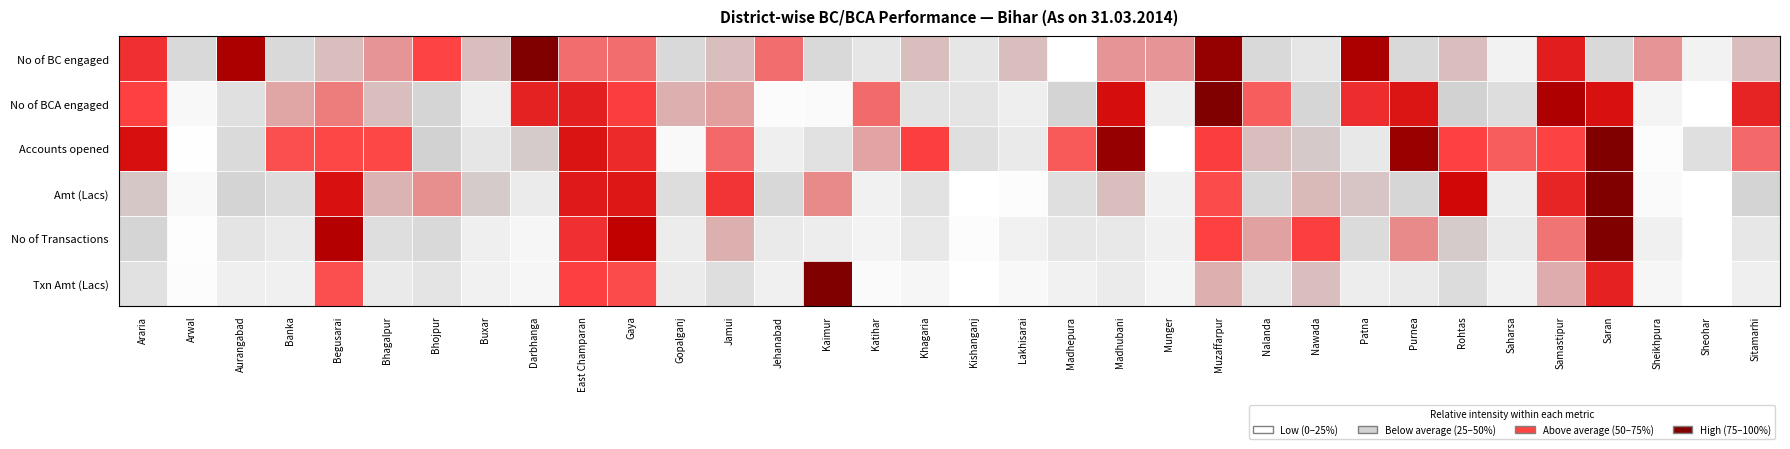

Reading right to left, transcribe all the data shown in this chart.

No of BC engaged: Sitamarhi=0.3	Sheohar=0.1	Sheikhpura=0.4	Saran=0.2	Samastipur=0.6	Saharsa=0.1	Rohtas=0.3	Purnea=0.2	Patna=0.9	Nawada=0.1	Nalanda=0.2	Muzaffarpur=0.9	Munger=0.4	Madhubani=0.4	Madhepura=0.0	Lakhisarai=0.3	Kishanganj=0.1	Khagaria=0.3	Katihar=0.1	Kaimur=0.2	Jehanabad=0.4	Jamui=0.3	Gopalganj=0.2	Gaya=0.4	East Champaran=0.4	Darbhanga=1.0	Buxar=0.3	Bhojpur=0.5	Bhagalpur=0.4	Begusarai=0.3	Banka=0.2	Aurangabad=0.9	Arwal=0.2	Araria=0.6
No of BCA engaged: Sitamarhi=0.6	Sheohar=0.0	Sheikhpura=0.1	Saran=0.7	Samastipur=0.8	Saharsa=0.2	Rohtas=0.3	Purnea=0.7	Patna=0.6	Nawada=0.2	Nalanda=0.5	Muzaffarpur=1.0	Munger=0.1	Madhubani=0.7	Madhepura=0.2	Lakhisarai=0.1	Kishanganj=0.1	Khagaria=0.2	Katihar=0.4	Kaimur=0.0	Jehanabad=0.0	Jamui=0.3	Gopalganj=0.3	Gaya=0.5	East Champaran=0.6	Darbhanga=0.6	Buxar=0.1	Bhojpur=0.2	Bhagalpur=0.3	Begusarai=0.4	Banka=0.3	Aurangabad=0.2	Arwal=0.0	Araria=0.5
Accounts opened: Sitamarhi=0.4	Sheohar=0.2	Sheikhpura=0.0	Saran=1.0	Samastipur=0.5	Saharsa=0.5	Rohtas=0.5	Purnea=0.9	Patna=0.1	Nawada=0.3	Nalanda=0.3	Muzaffarpur=0.5	Munger=0.0	Madhubani=0.9	Madhepura=0.5	Lakhisarai=0.1	Kishanganj=0.2	Khagaria=0.5	Katihar=0.3	Kaimur=0.2	Jehanabad=0.1	Jamui=0.4	Gopalganj=0.0	Gaya=0.6	East Champaran=0.7	Darbhanga=0.3	Buxar=0.1	Bhojpur=0.3	Bhagalpur=0.5	Begusarai=0.5	Banka=0.5	Aurangabad=0.2	Arwal=0.0	Araria=0.7
Amt (Lacs): Sitamarhi=0.2	Sheohar=0.0	Sheikhpura=0.0	Saran=1.0	Samastipur=0.6	Saharsa=0.1	Rohtas=0.7	Purnea=0.2	Patna=0.3	Nawada=0.3	Nalanda=0.2	Muzaffarpur=0.5	Munger=0.1	Madhubani=0.3	Madhepura=0.2	Lakhisarai=0.0	Kishanganj=0.0	Khagaria=0.2	Katihar=0.1	Kaimur=0.4	Jehanabad=0.2	Jamui=0.6	Gopalganj=0.2	Gaya=0.7	East Champaran=0.7	Darbhanga=0.1	Buxar=0.3	Bhojpur=0.4	Bhagalpur=0.3	Begusarai=0.7	Banka=0.2	Aurangabad=0.2	Arwal=0.0	Araria=0.3
No of Transactions: Sitamarhi=0.1	Sheohar=0.0	Sheikhpura=0.1	Saran=1.0	Samastipur=0.4	Saharsa=0.1	Rohtas=0.3	Purnea=0.4	Patna=0.2	Nawada=0.5	Nalanda=0.3	Muzaffarpur=0.5	Munger=0.1	Madhubani=0.1	Madhepura=0.1	Lakhisarai=0.1	Kishanganj=0.0	Khagaria=0.1	Katihar=0.1	Kaimur=0.1	Jehanabad=0.1	Jamui=0.3	Gopalganj=0.1	Gaya=0.8	East Champaran=0.6	Darbhanga=0.1	Buxar=0.1	Bhojpur=0.2	Bhagalpur=0.2	Begusarai=0.8	Banka=0.1	Aurangabad=0.2	Arwal=0.0	Araria=0.2
Txn Amt (Lacs): Sitamarhi=0.1	Sheohar=0.0	Sheikhpura=0.0	Saran=0.6	Samastipur=0.3	Saharsa=0.1	Rohtas=0.2	Purnea=0.1	Patna=0.1	Nawada=0.3	Nalanda=0.1	Muzaffarpur=0.3	Munger=0.1	Madhubani=0.1	Madhepura=0.1	Lakhisarai=0.0	Kishanganj=0.0	Khagaria=0.1	Katihar=0.0	Kaimur=1.0	Jehanabad=0.1	Jamui=0.2	Gopalganj=0.1	Gaya=0.5	East Champaran=0.5	Darbhanga=0.1	Buxar=0.1	Bhojpur=0.2	Bhagalpur=0.1	Begusarai=0.5	Banka=0.1	Aurangabad=0.1	Arwal=0.0	Araria=0.2